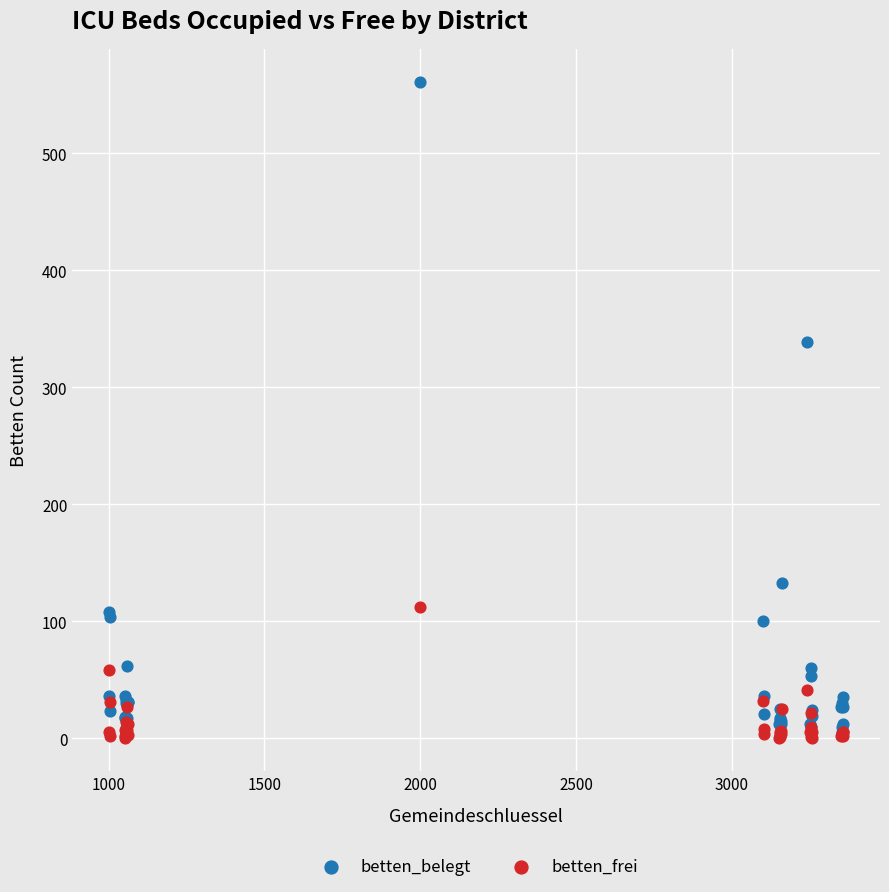

What are all the series names shown in the legend?

betten_belegt, betten_frei